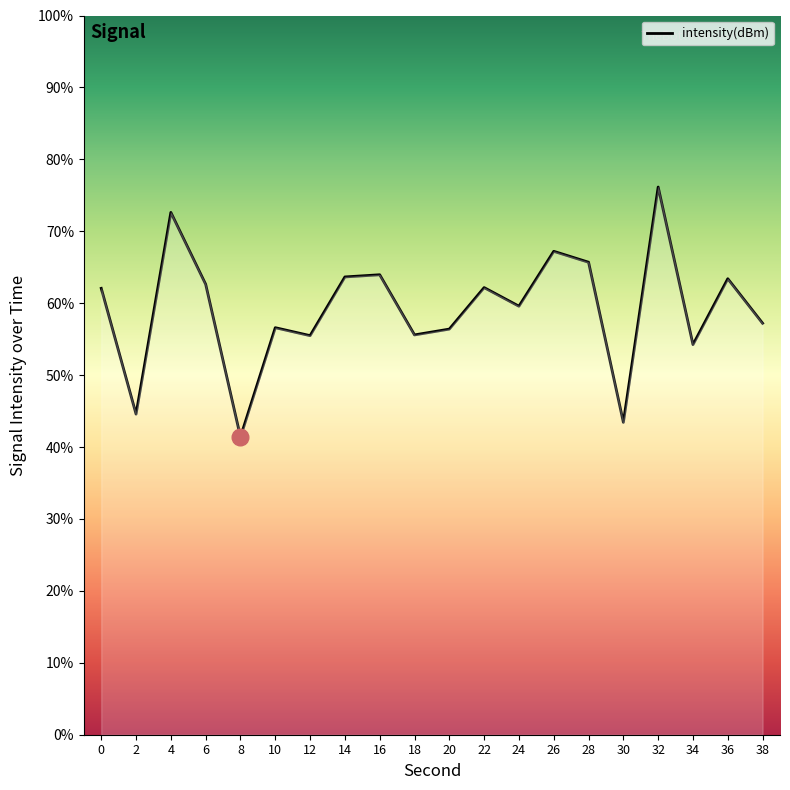

How many lines are shown in the chart?

1